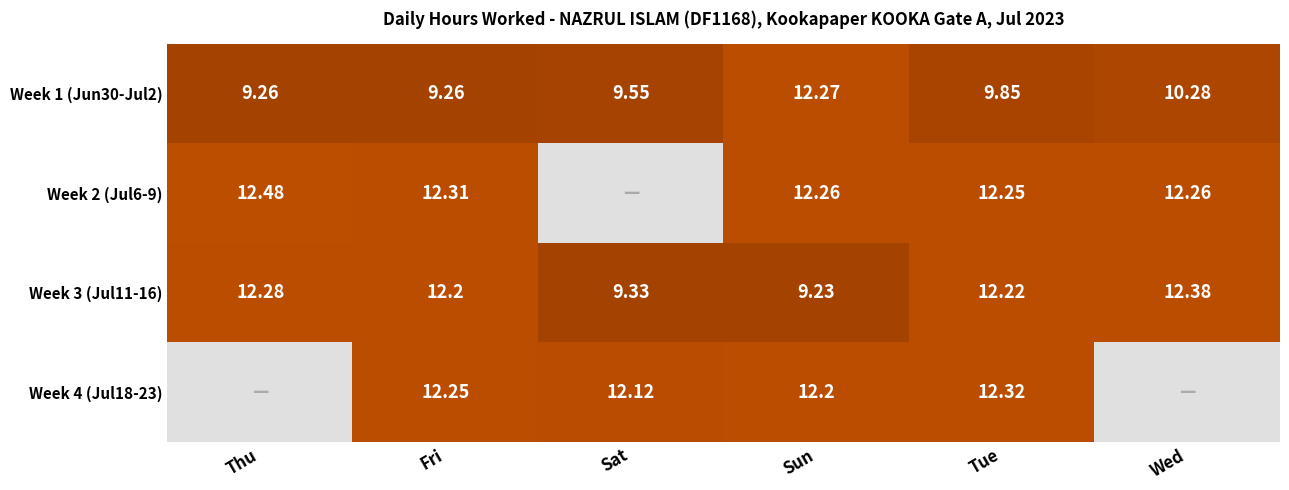

True or false: Week 4 (Jul18-23) has a value of 16.0 at Sun.

False